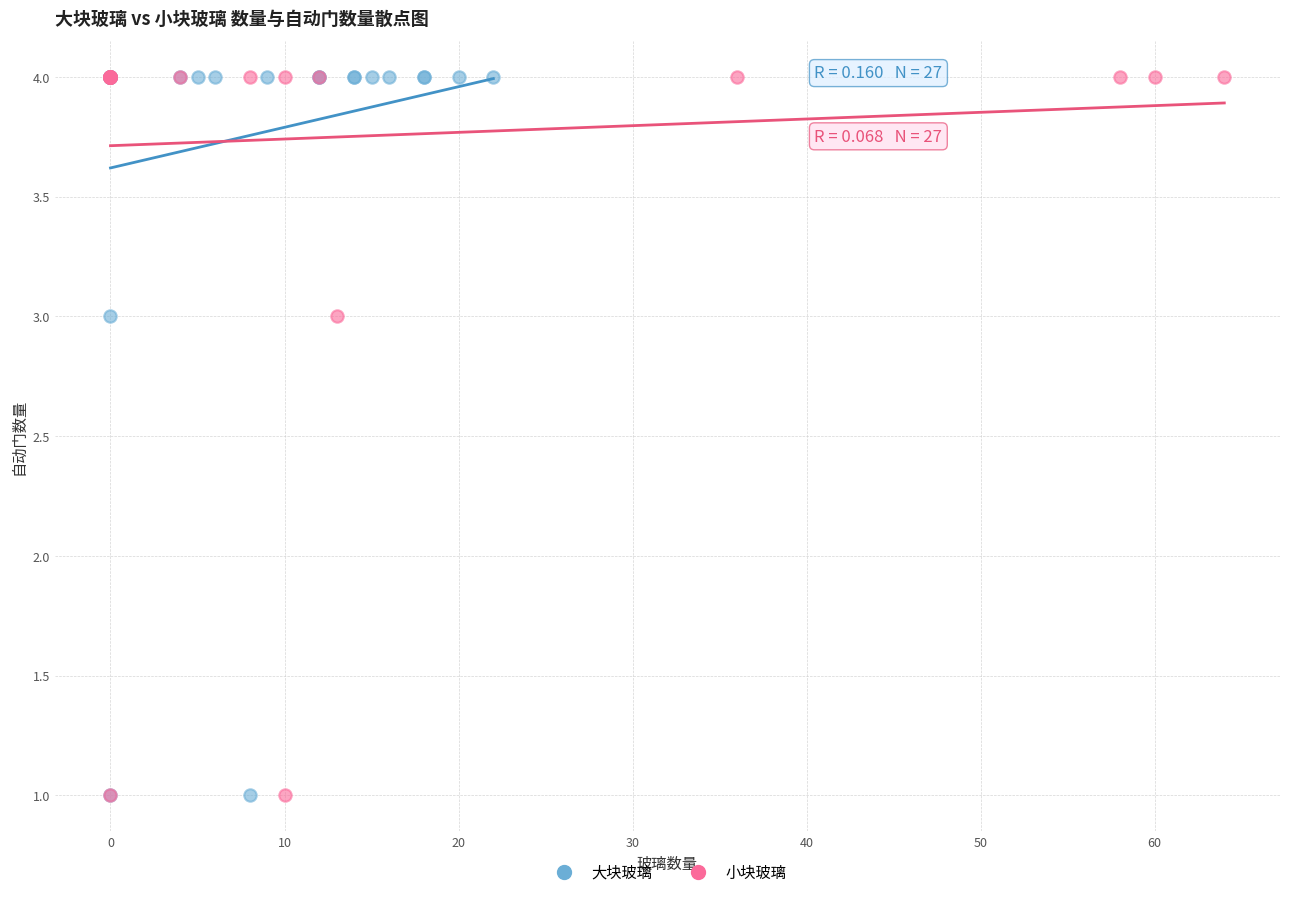

What are all the series names shown in the legend?

大块玻璃, 小块玻璃